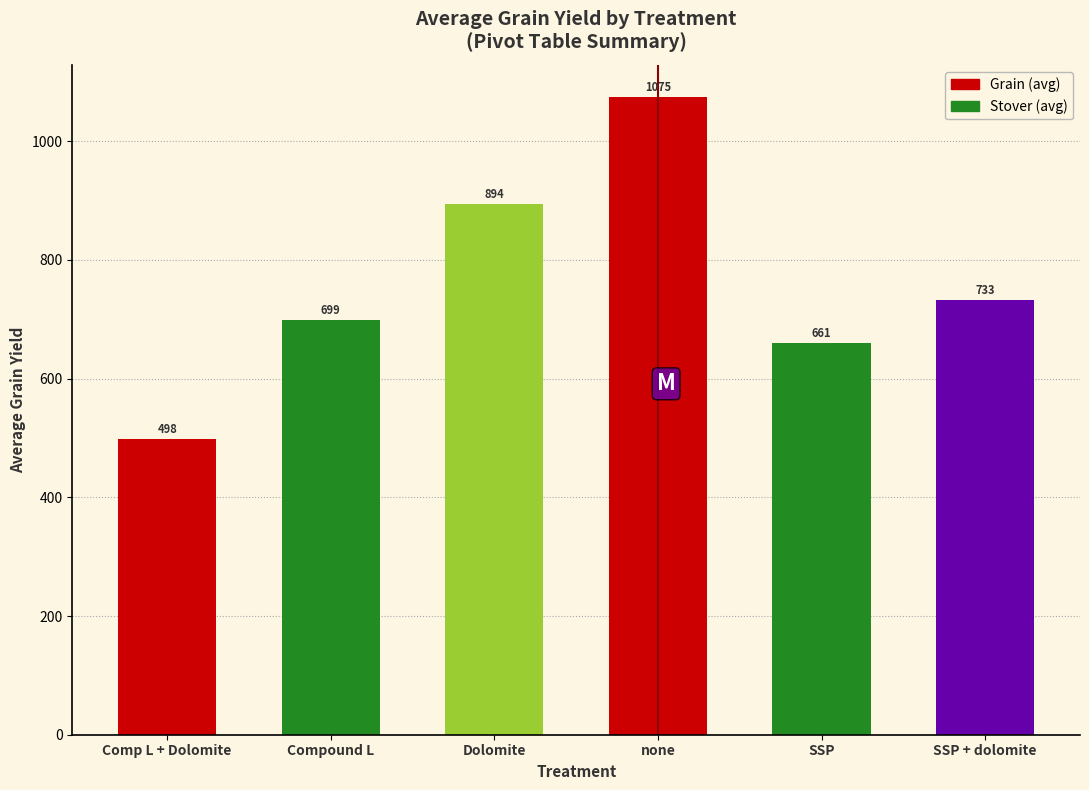

What is the average value?

760.0